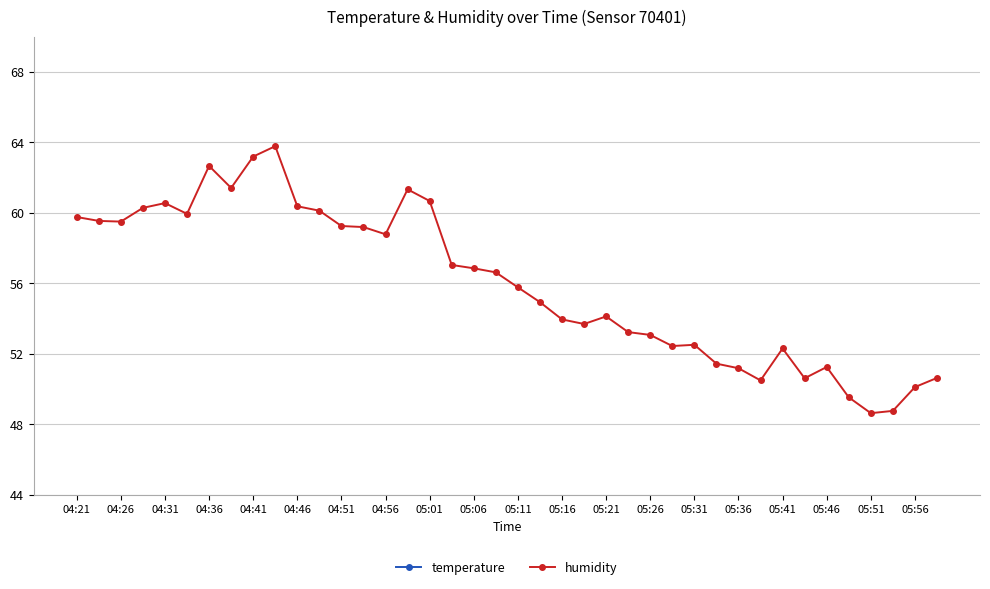

True or false: temperature and humidity cross at least once.

False